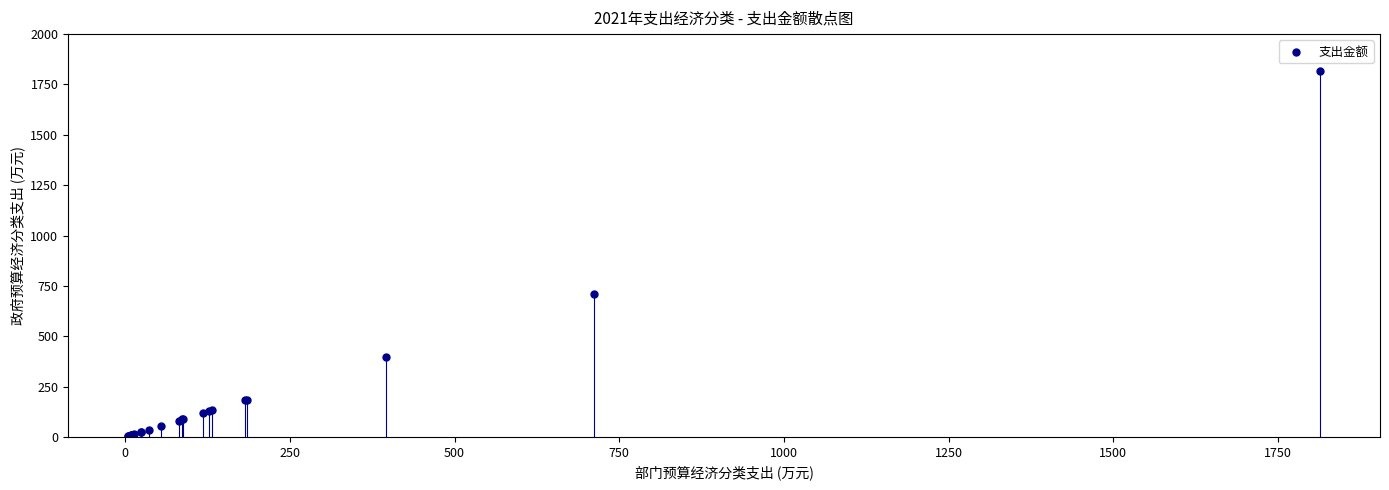

What Y value in the scatter plot is closest to 909?

711.4